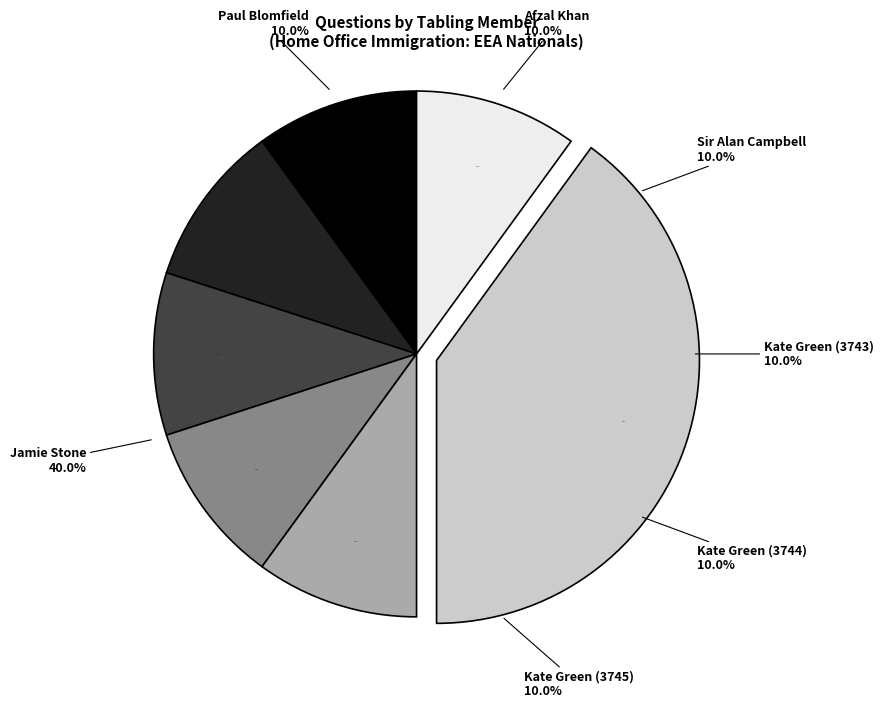

How much of the chart is everything except Afzal Khan?

90.0%